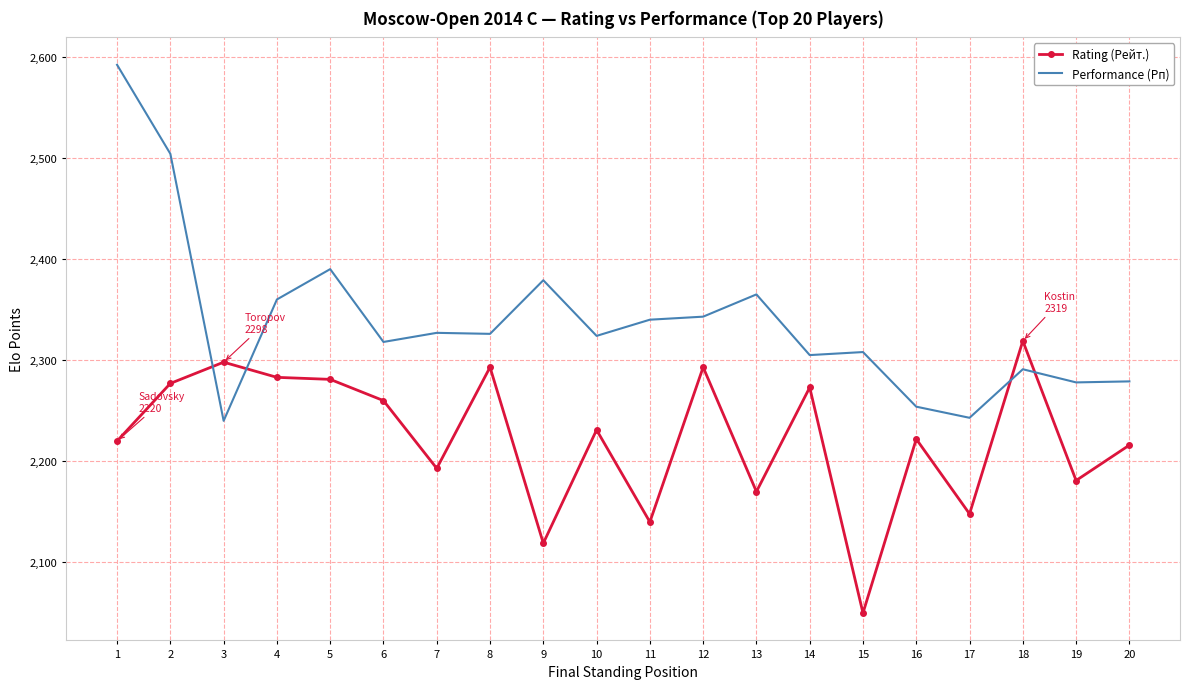

The value of Rating (Рейт.) at 12 is 2293. True or false?

True